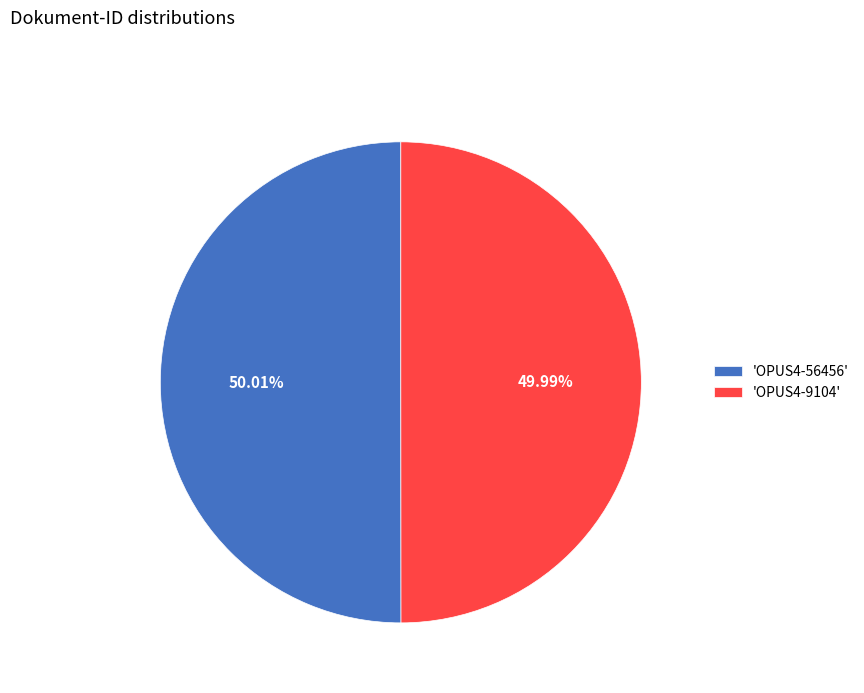

How many slices are in this pie chart?

2